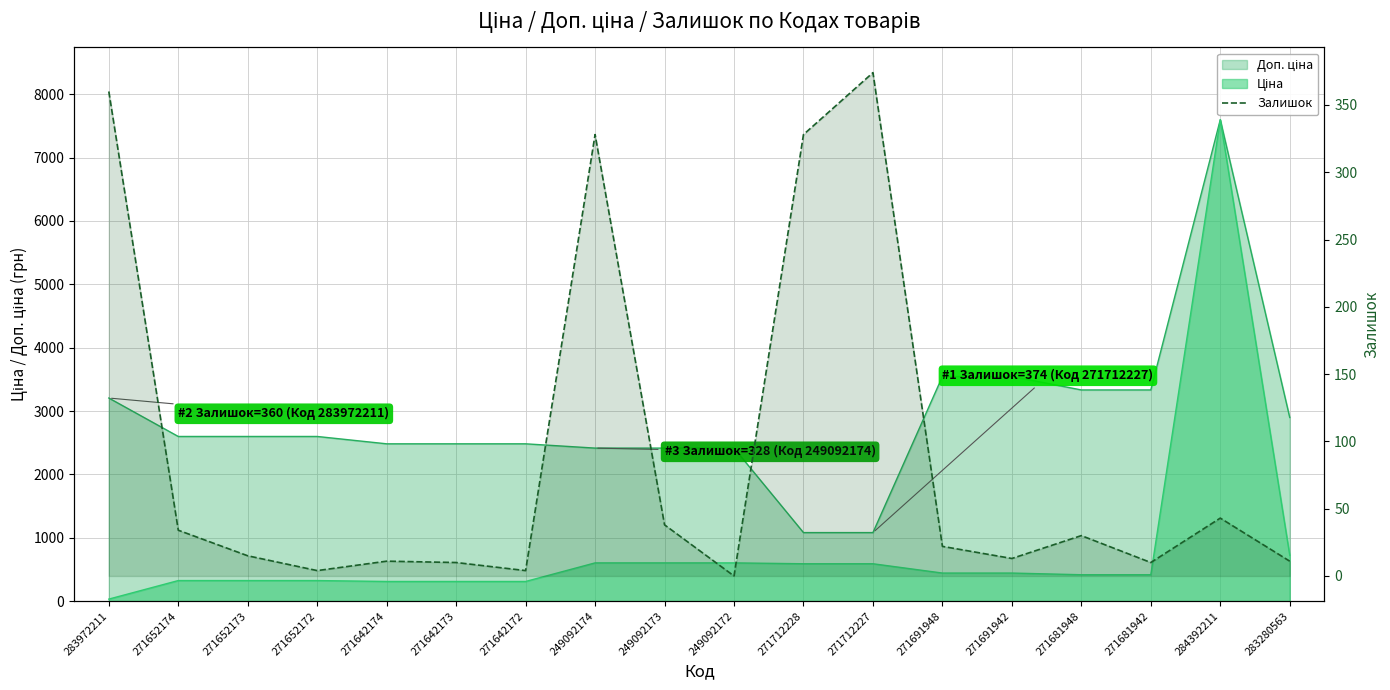

Which series has the largest range (max minus min)?

Ціна